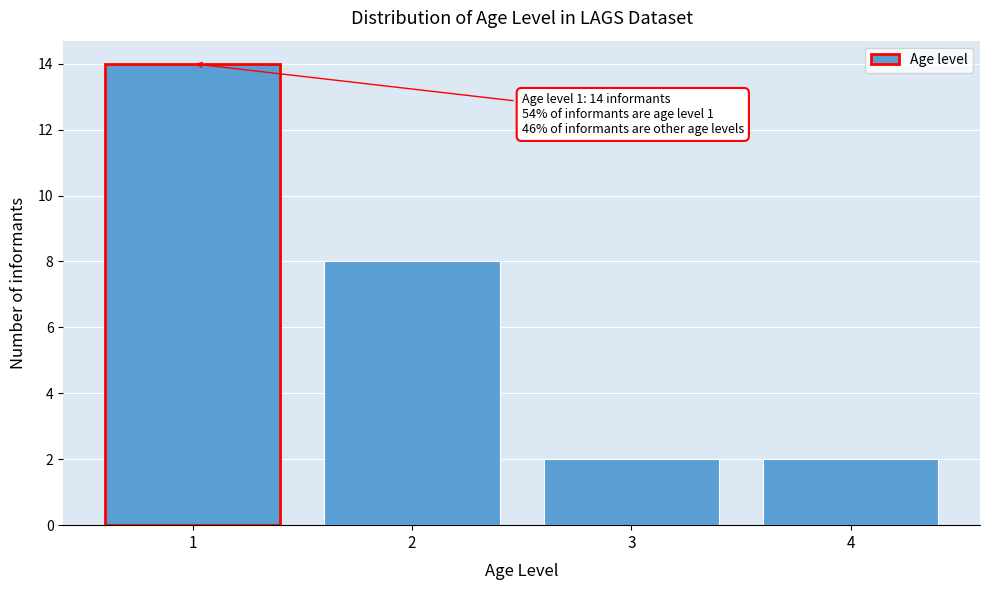

Reading right to left, list all the values displayed in this chart.

2	2	8	14